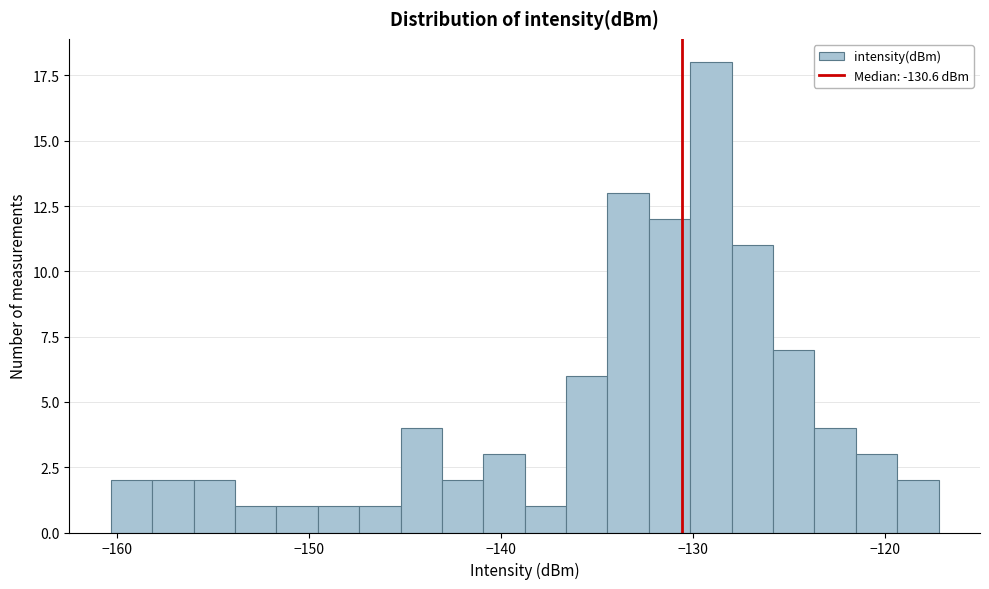

Read against the x-axis, roughly where is the centre of the tallest bar?

-129